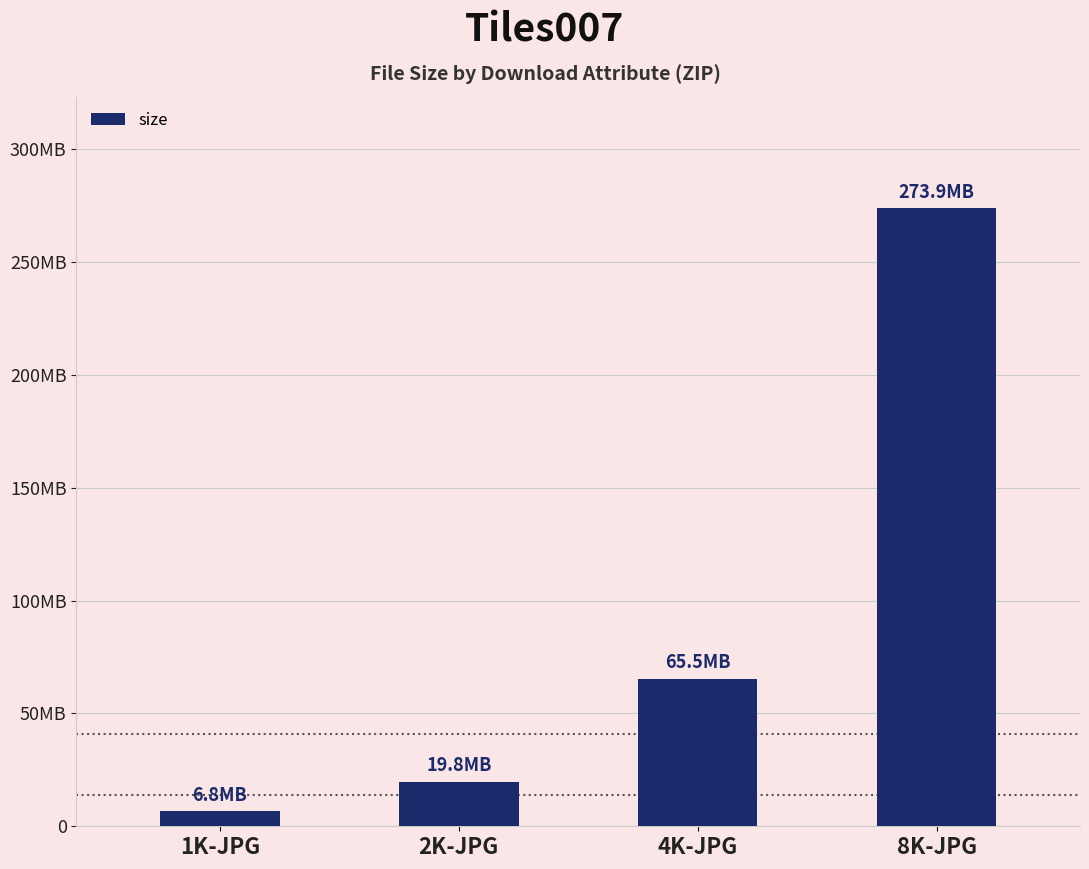

Are the bars horizontal?

No